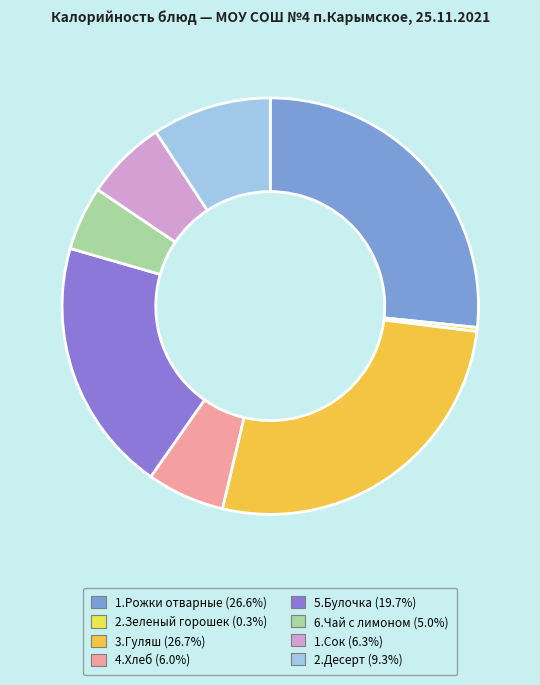

Which has a higher value, 3.Гуляш or 6.Чай с лимоном?

3.Гуляш